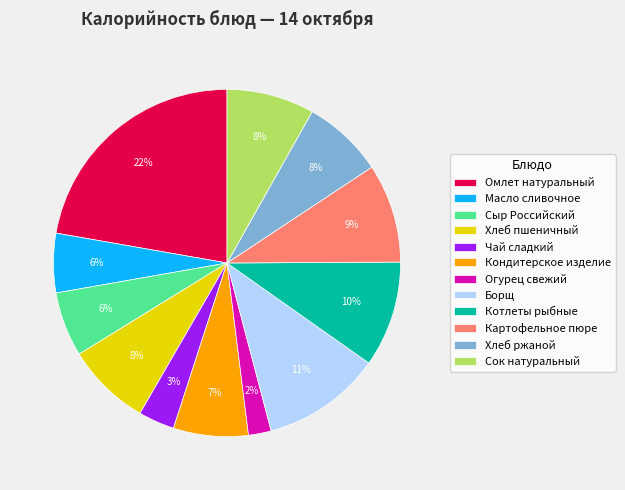

To the nearest percent, what is the difference between the largest and smallest slice percentages?

20%